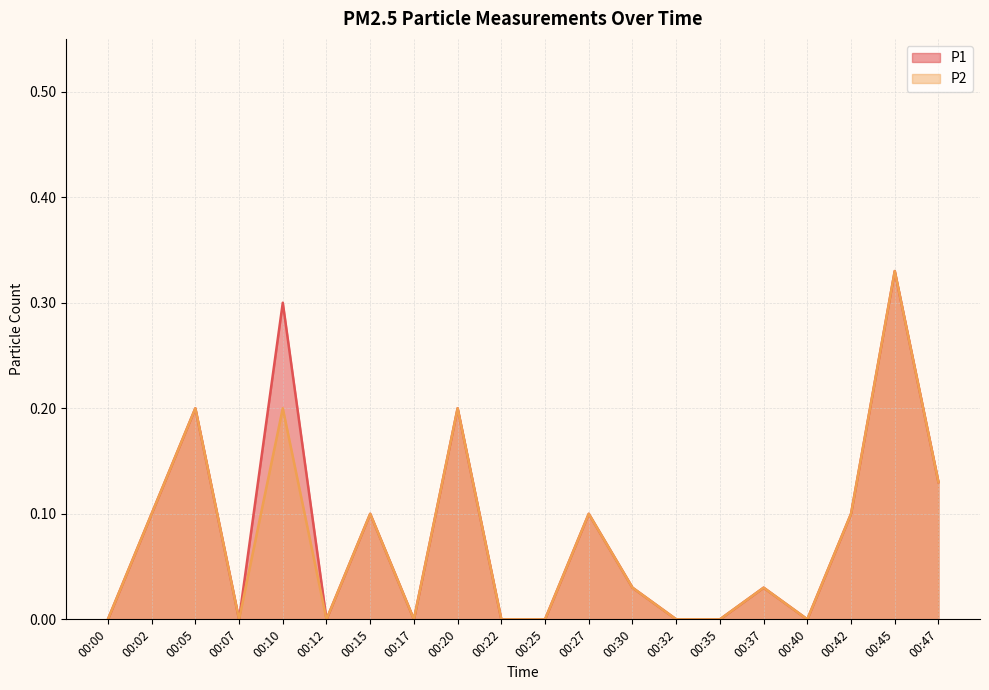

Between 00:00 and 00:12, which series saw the biggest shift?

P1